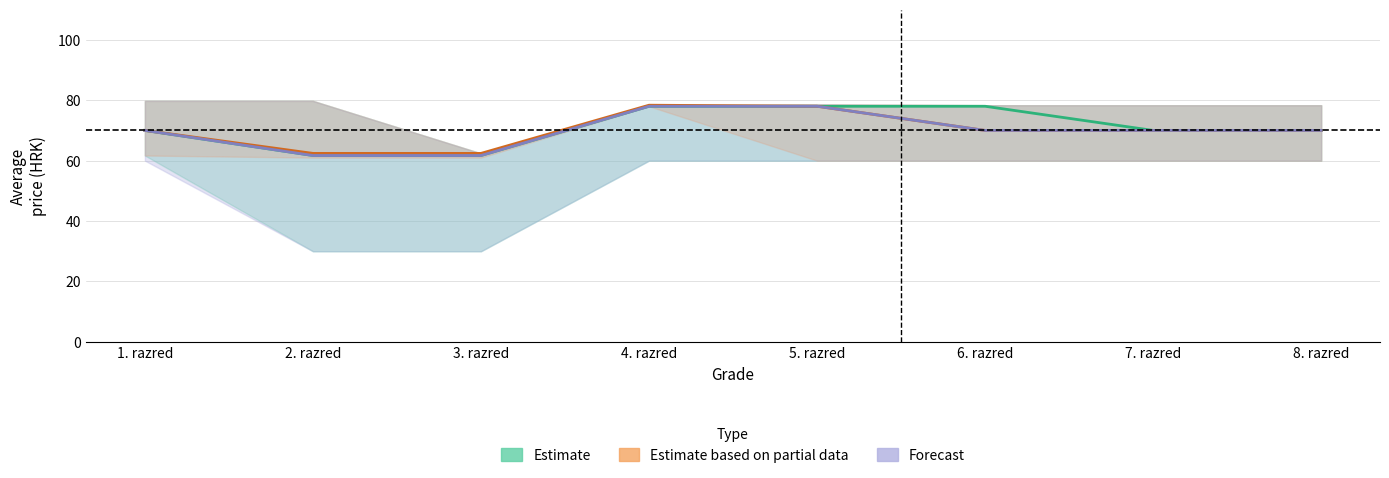

True or false: Forecast and Estimate based on partial data cross at least once.

False